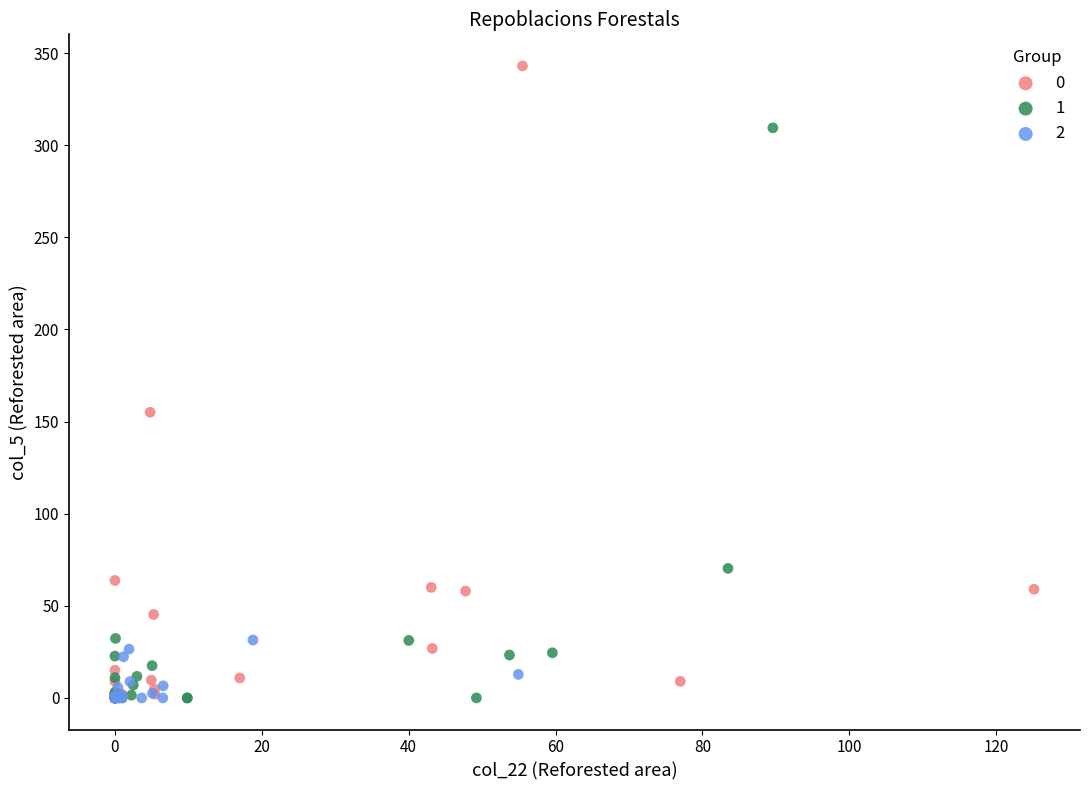

What are all the series names shown in the legend?

0, 1, 2